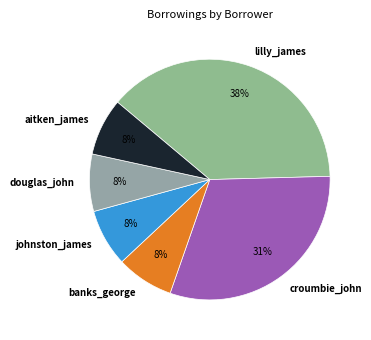

Combined, do douglas_john and johnston_james account for over 50%?

No